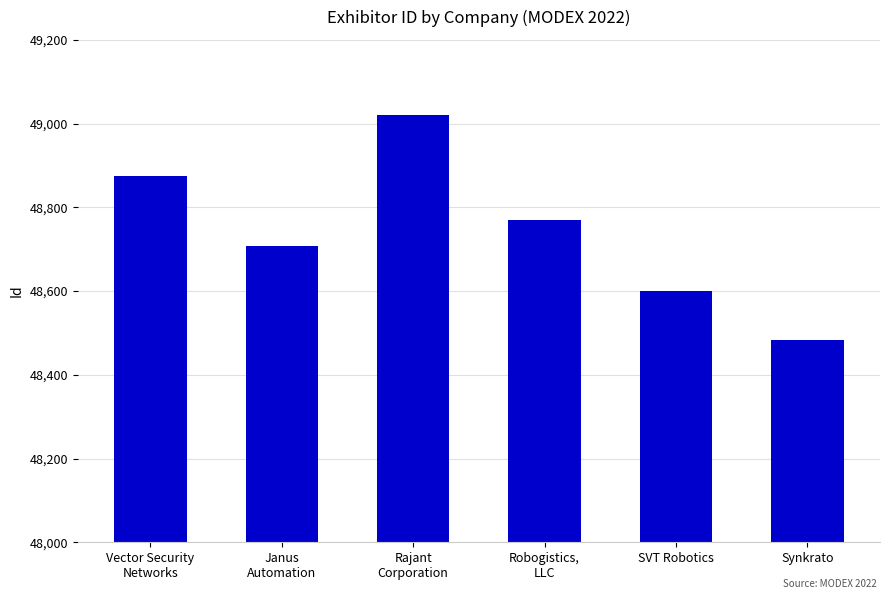

What is the greatest value displayed?

49021